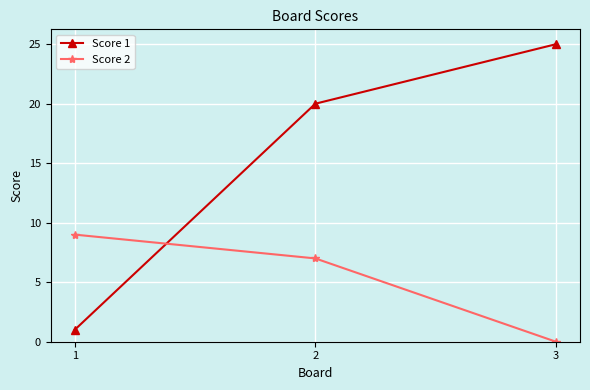

What is the value of the Score 1 point at the 2nd from the left?

20